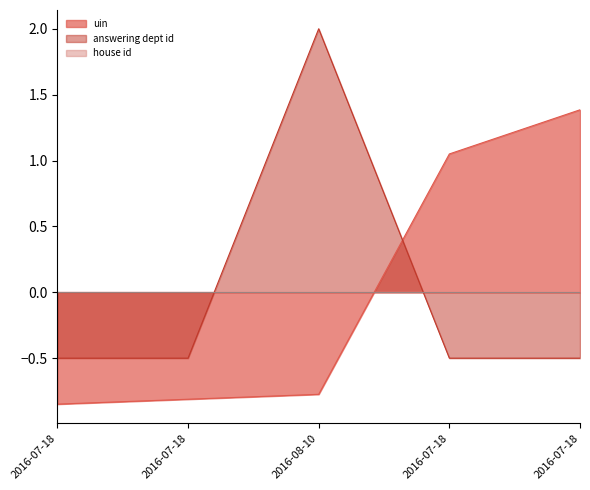

What is the lowest value of the uin series?

-0.8